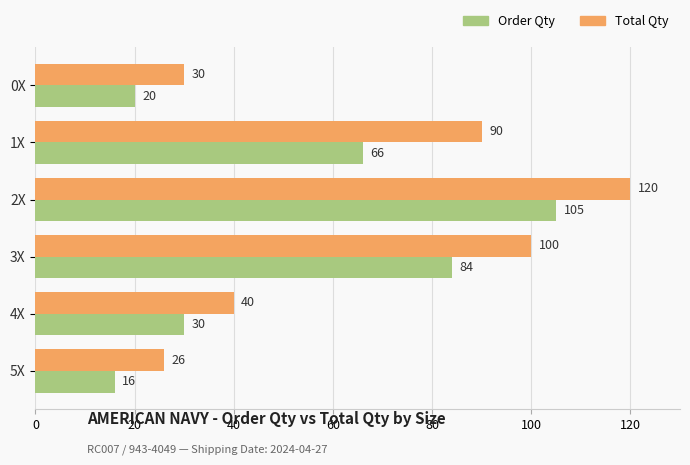

Between 2X and 5X, which series saw the biggest shift?

Total Qty